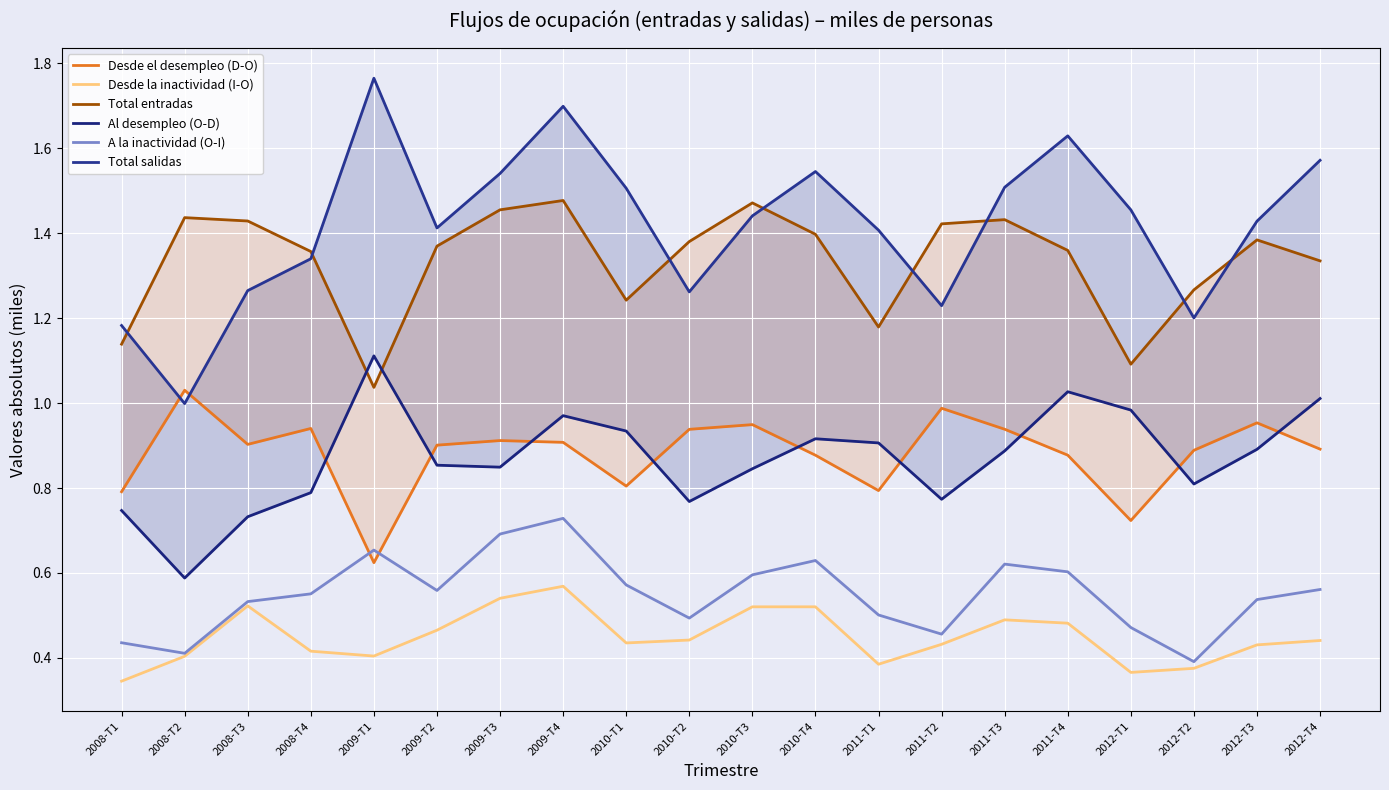

At how many categories does at least one series exceed 1379?

17